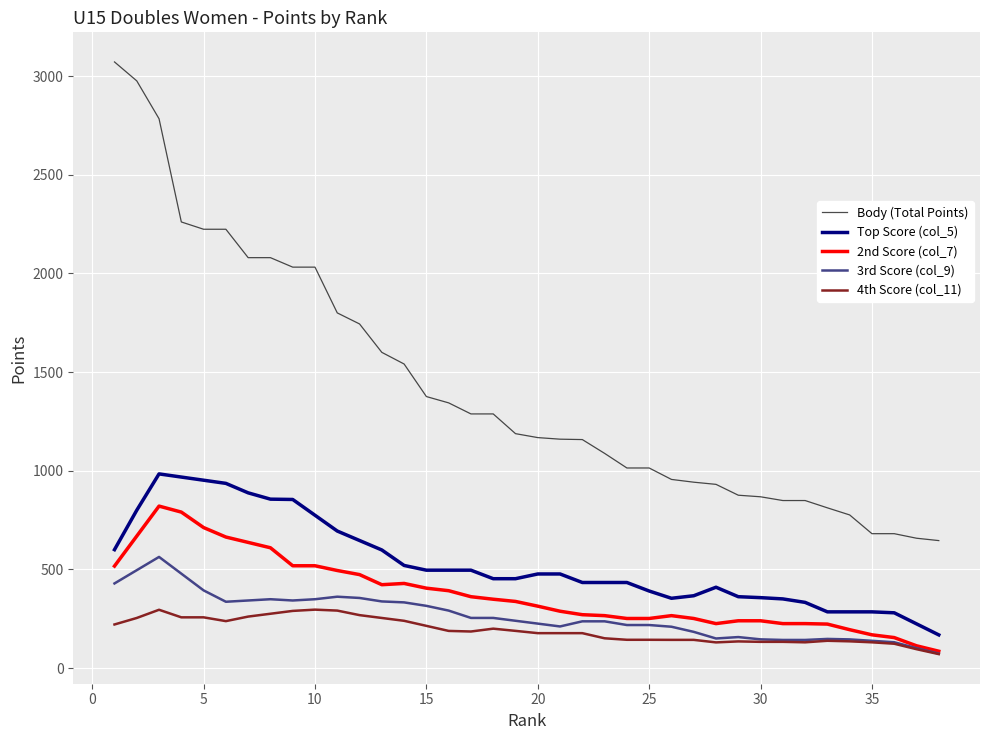

What is the difference between the maximum and minimum values in the Body (Total Points) series?

2426.0